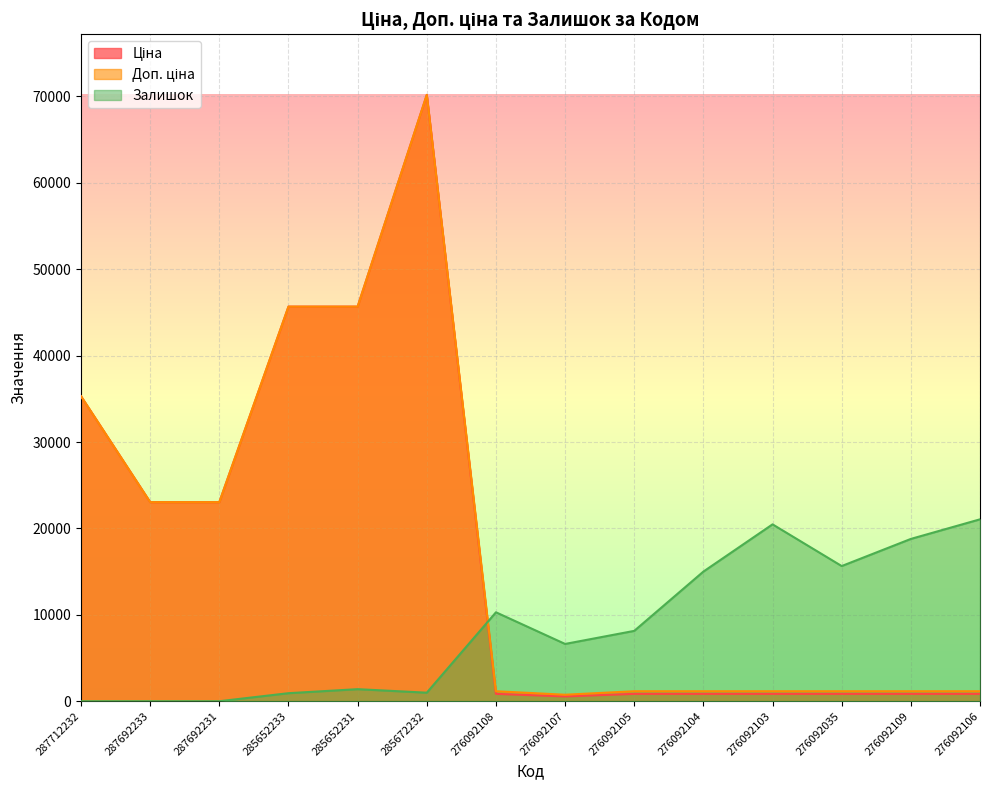

How many interior local peaks does the Доп. ціна series have?

1